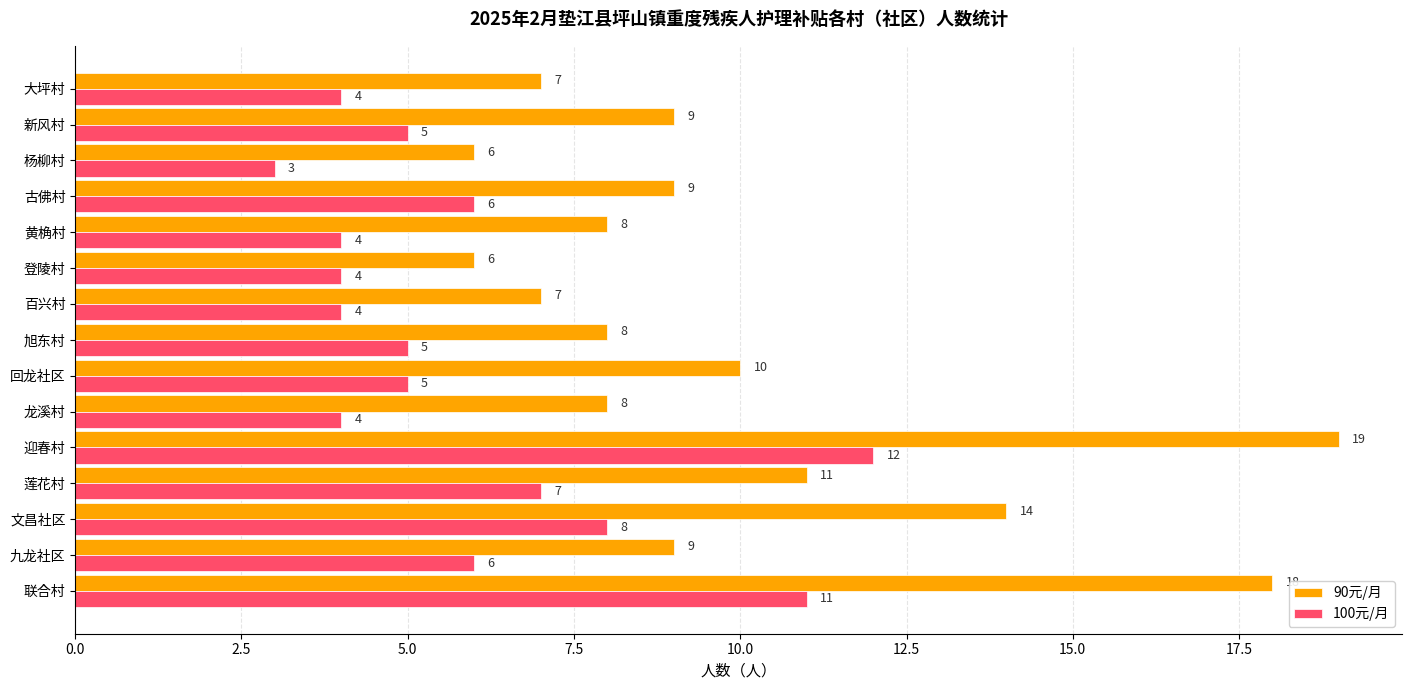

What is the difference between the maximum and minimum values in the 100元/月 series?

9